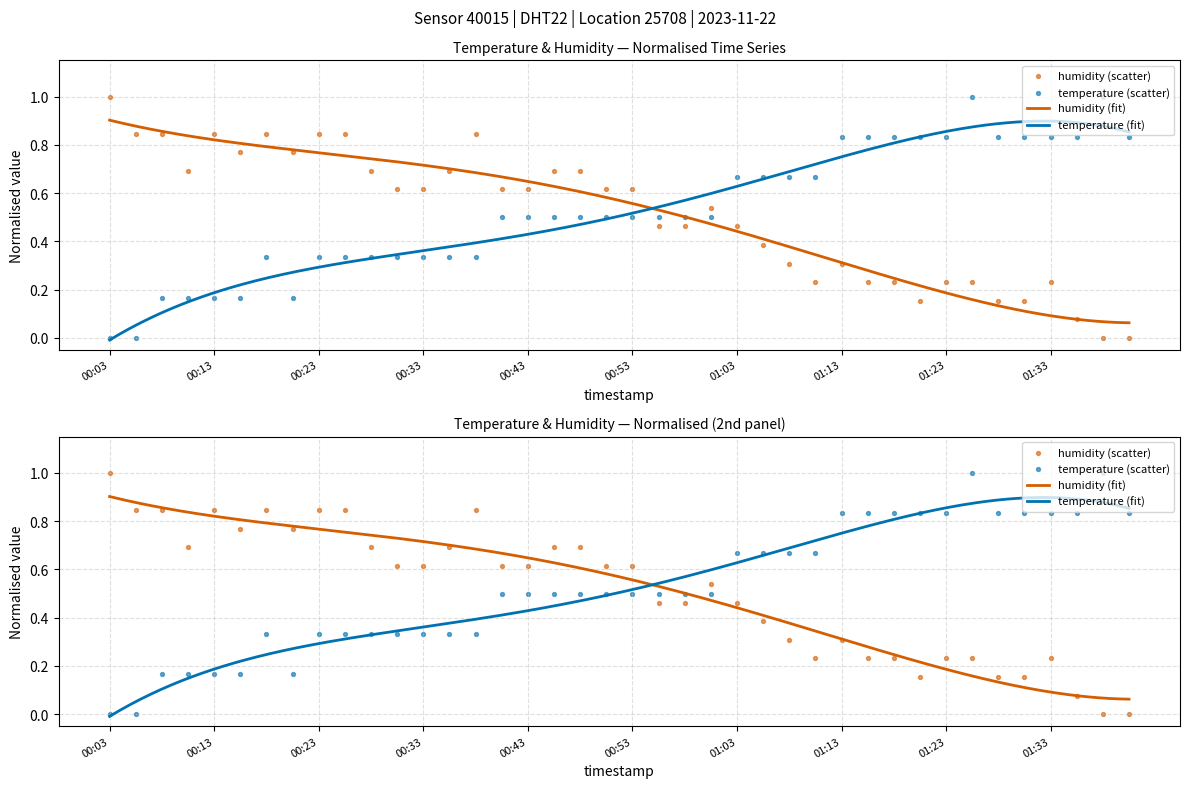

Which series contains the highest Y value?

humidity